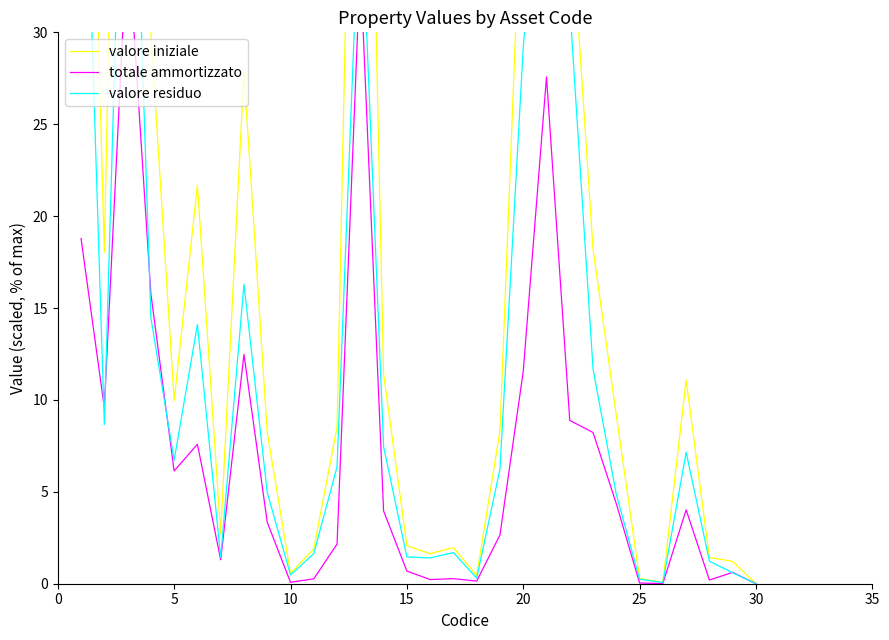

Which series ends up on top after the final intersection of totale ammortizzato and valore residuo?

totale ammortizzato